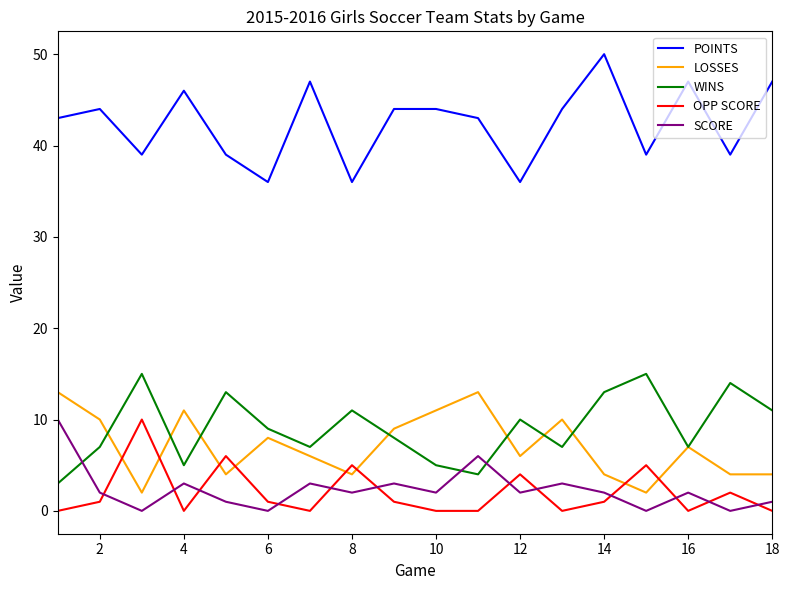

True or false: OPP SCORE and POINTS cross at least once.

False